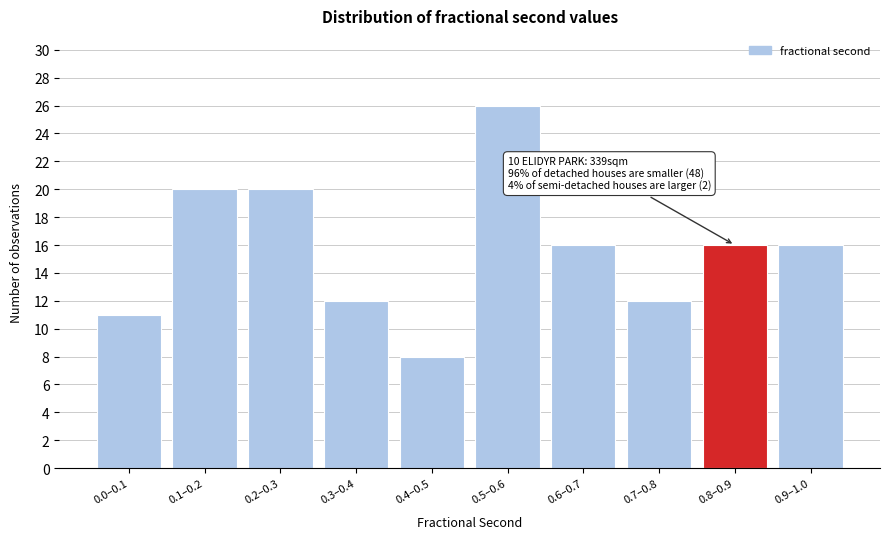

Reading left to right, list all the values displayed in this chart.

11	20	20	12	8	26	16	12	16	16